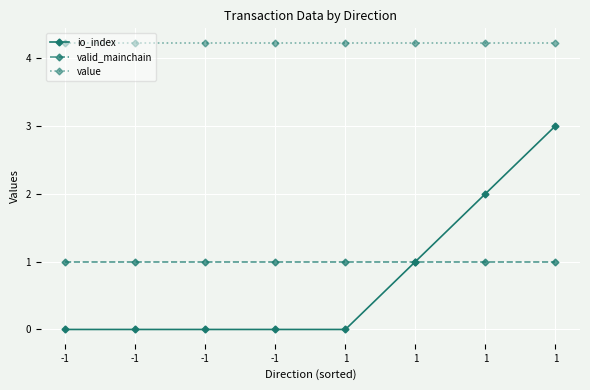

What is the value of the valid_mainchain point at the 2nd from the left?

1.0